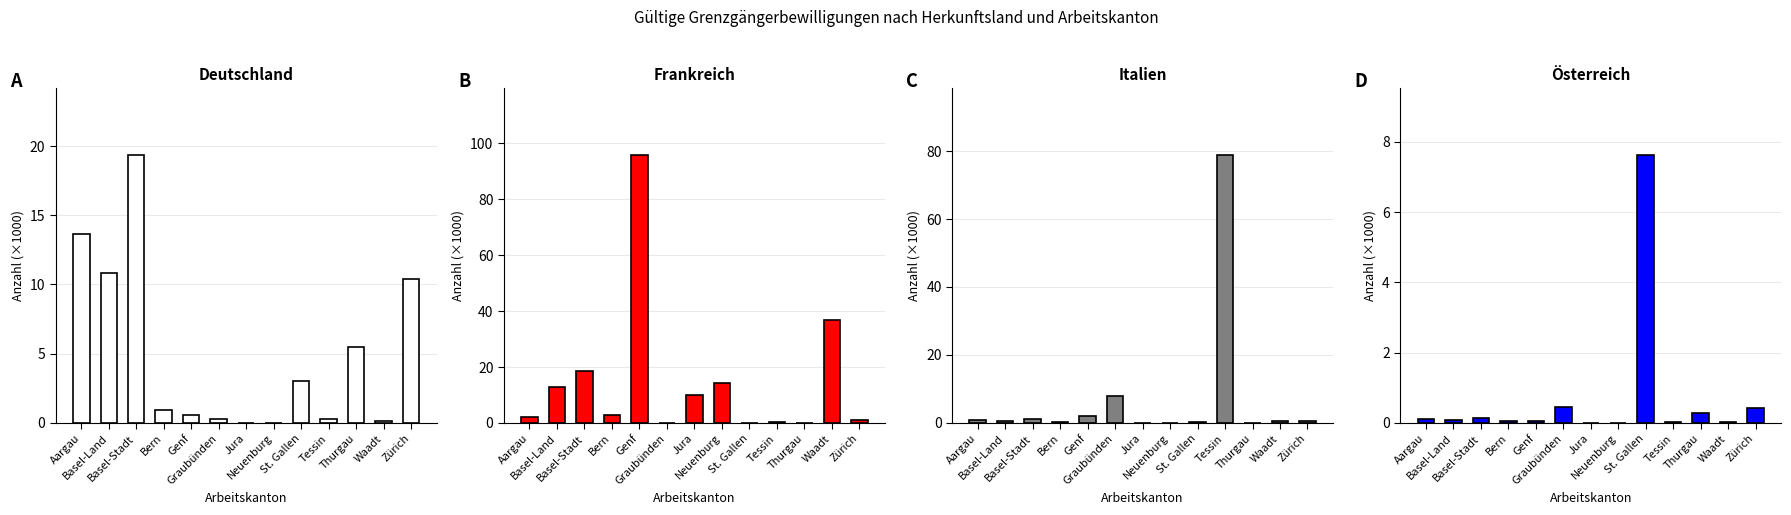

Reading right to left, extract all data points from this chart.

Deutschland Total: 10.4	0.2	5.5	0.3	3.0	0.0	0.0	0.3	0.6	0.9	19.3	10.8	13.7
Frankreich Total: 1.0	36.9	0.1	0.2	0.1	14.2	10.1	0.0	95.8	3.0	18.6	13.0	2.3
Italien Total: 0.5	0.6	0.1	78.7	0.2	0.1	0.0	8.0	2.1	0.2	1.1	0.7	0.7
Österreich Total: 0.4	0.0	0.3	0.0	7.6	0.0	0.0	0.5	0.1	0.1	0.1	0.1	0.1